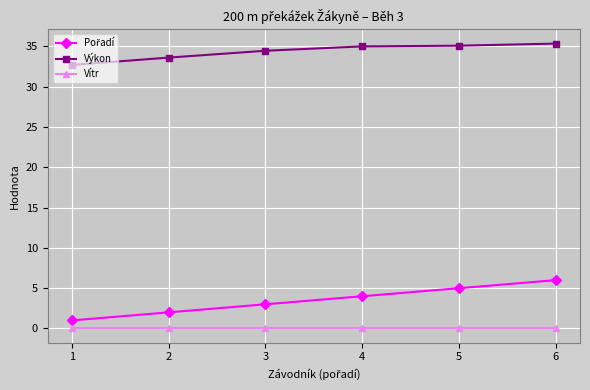

What is the spread (max minus min) of values at 4?

35.0